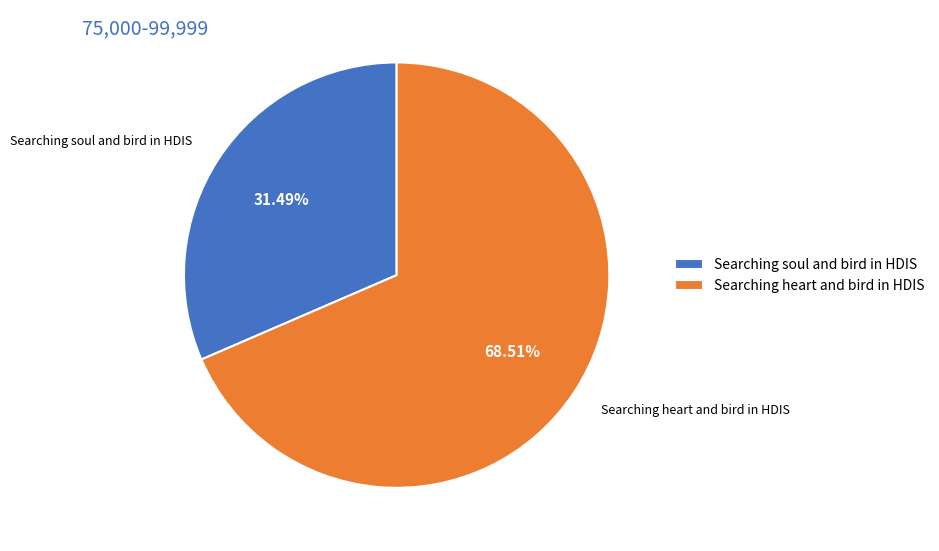

Does Searching soul and bird in HDIS represent more than half of the total?

No